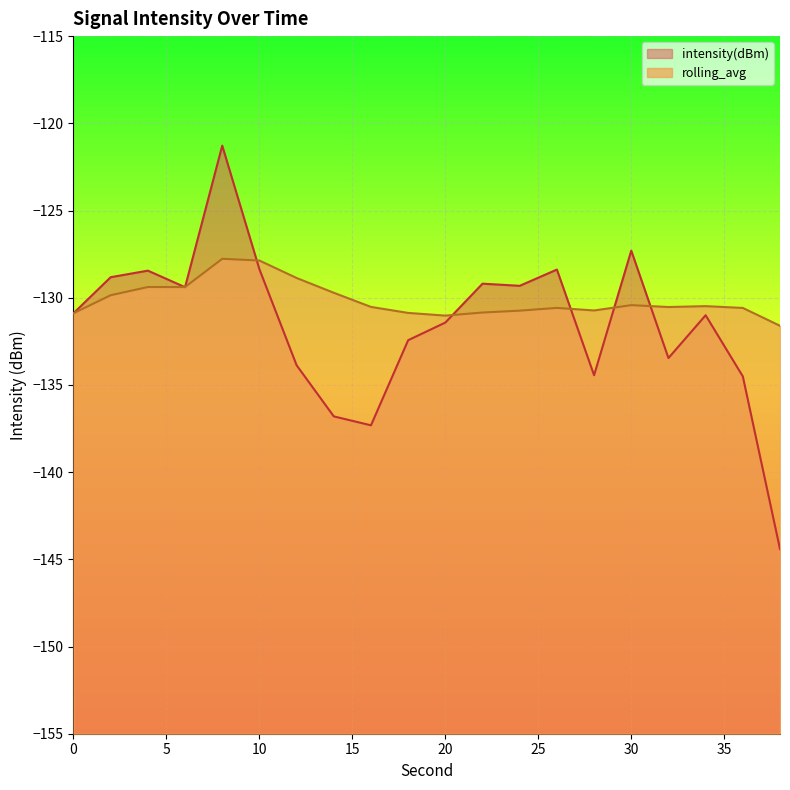

At which category is the sum across all series the highest?

8